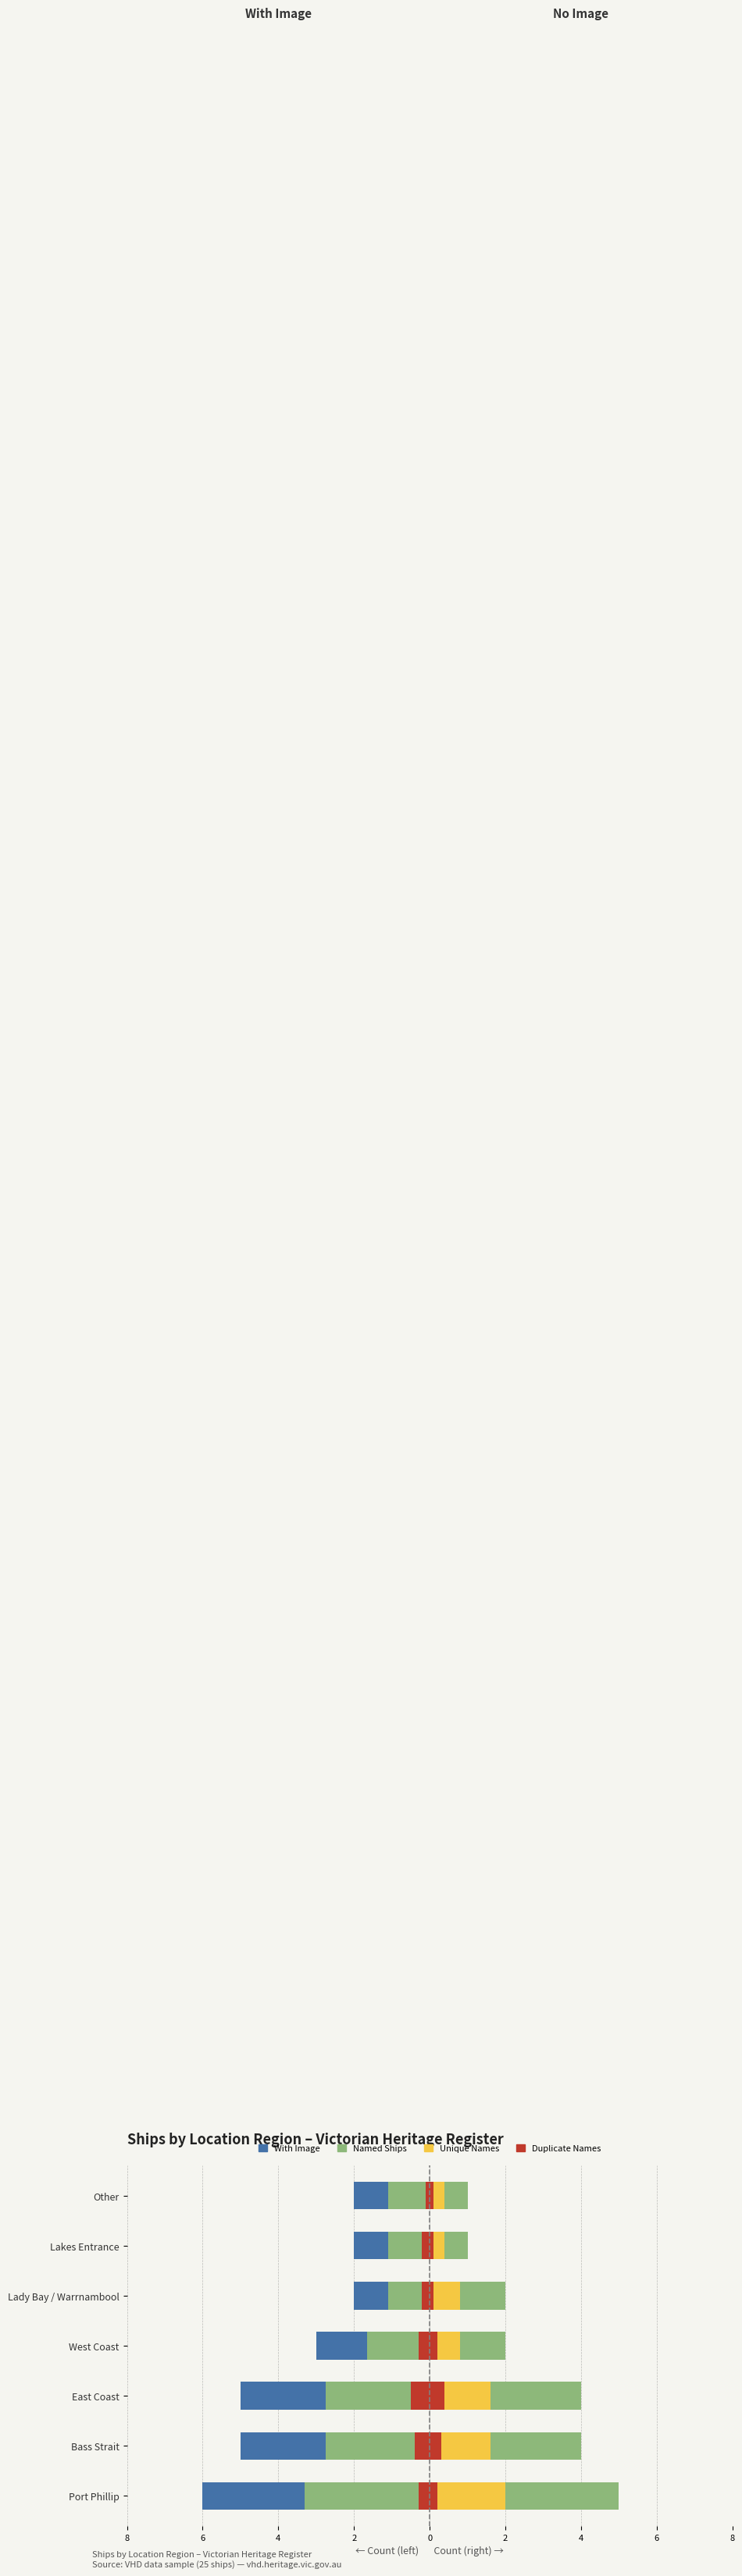

True or false: Unique Names has a value of 0.9 at Bass Strait.

False